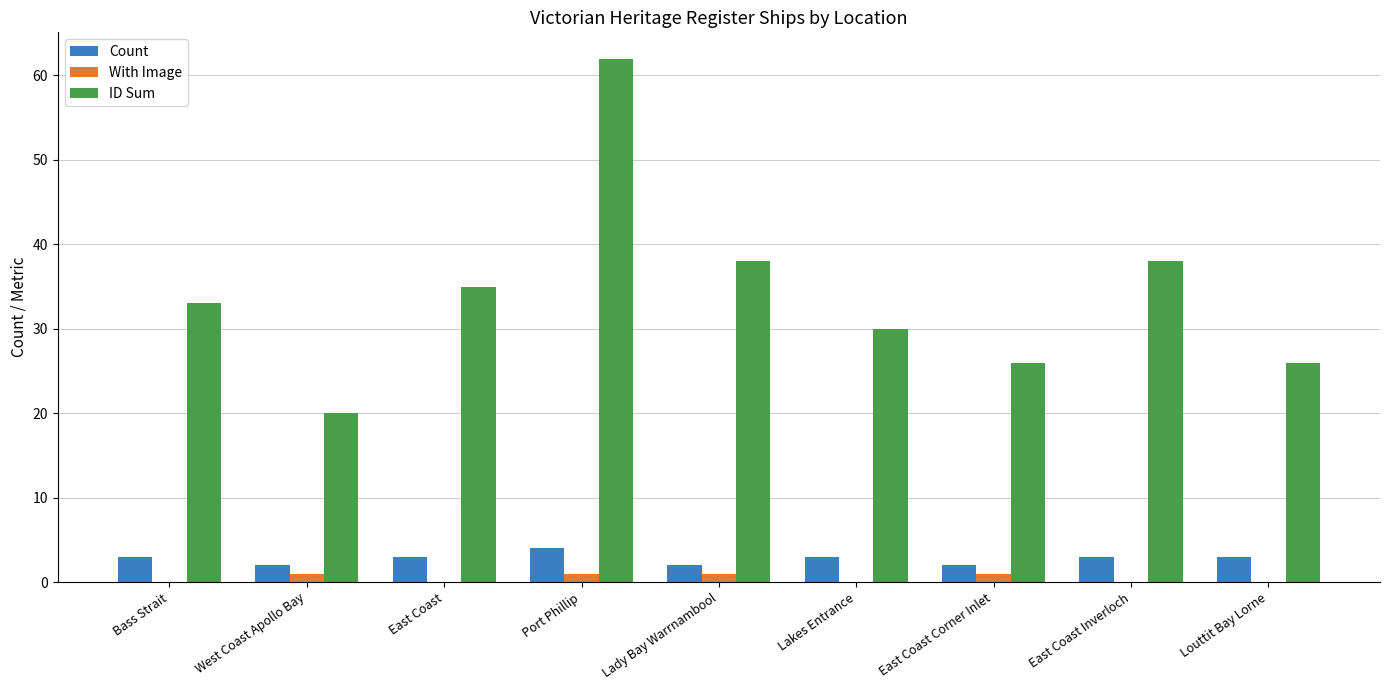

What is the total value across all series at Bass Strait?

36